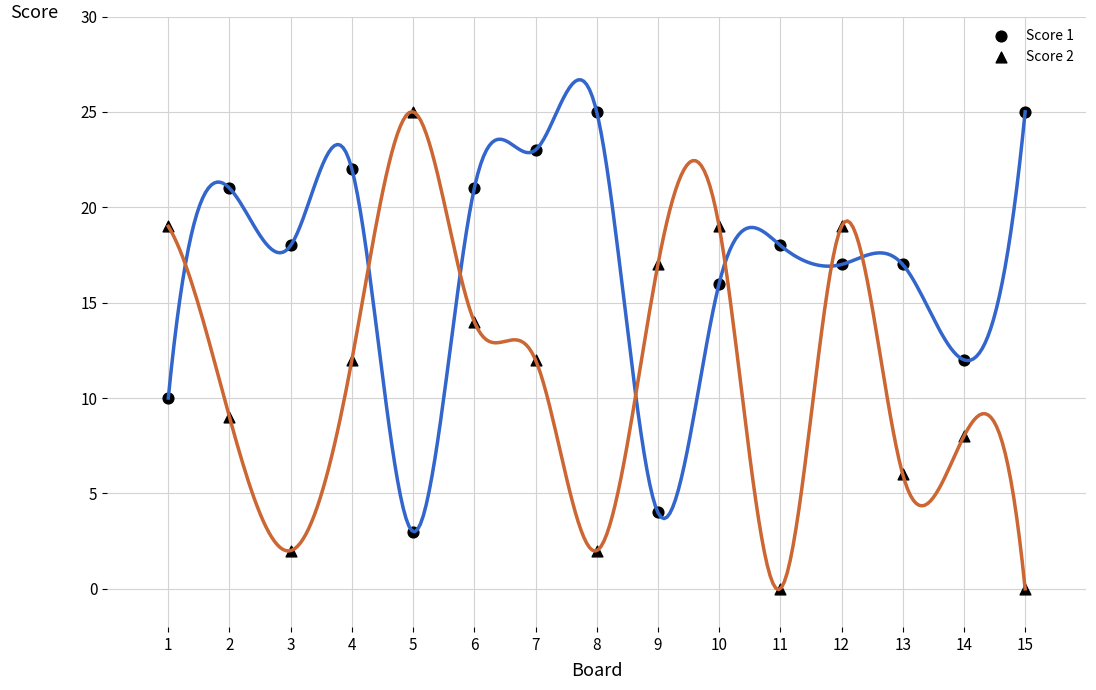

Count the number of points in this scatter plot.

30